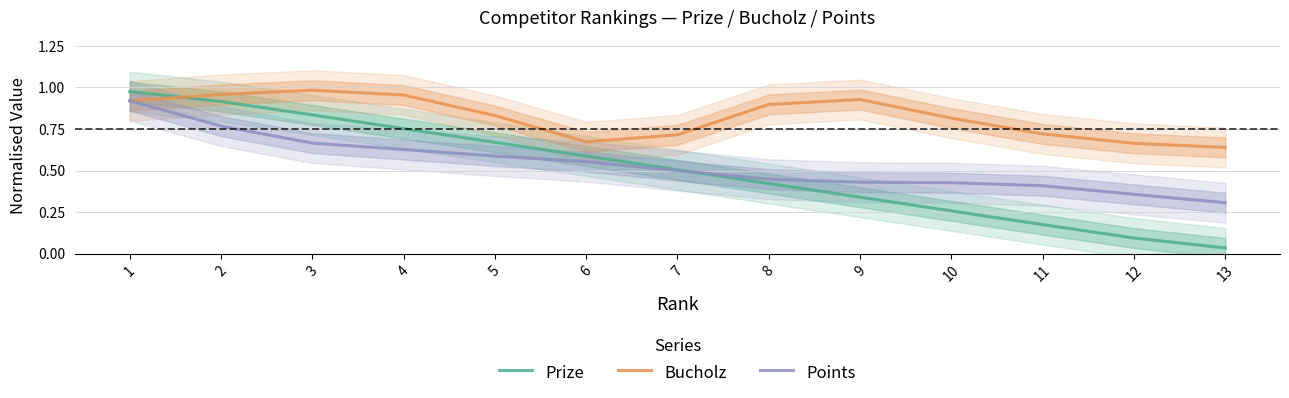

How many lines are shown in the chart?

3